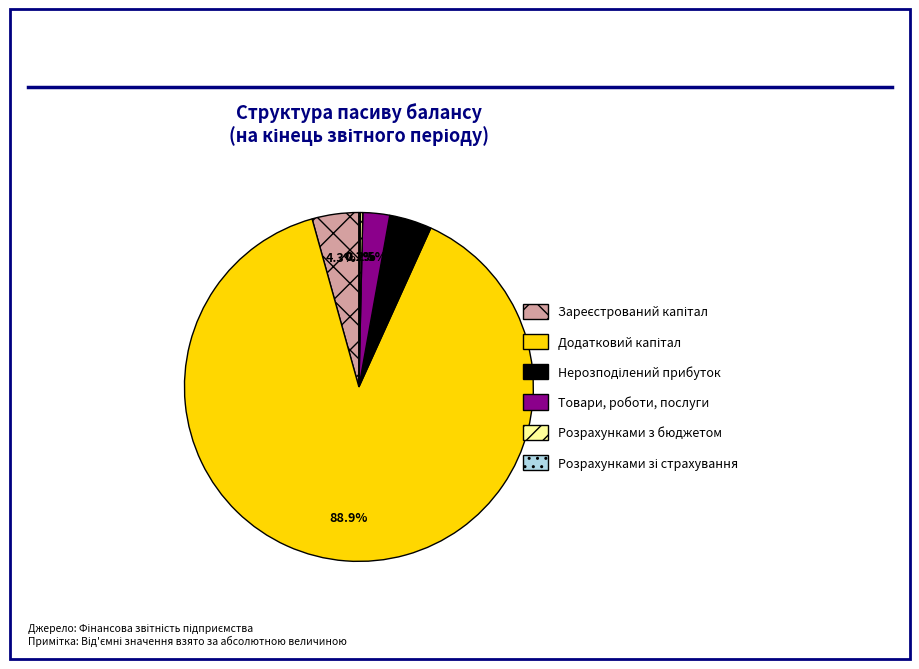

Does any single category account for the majority?

Yes